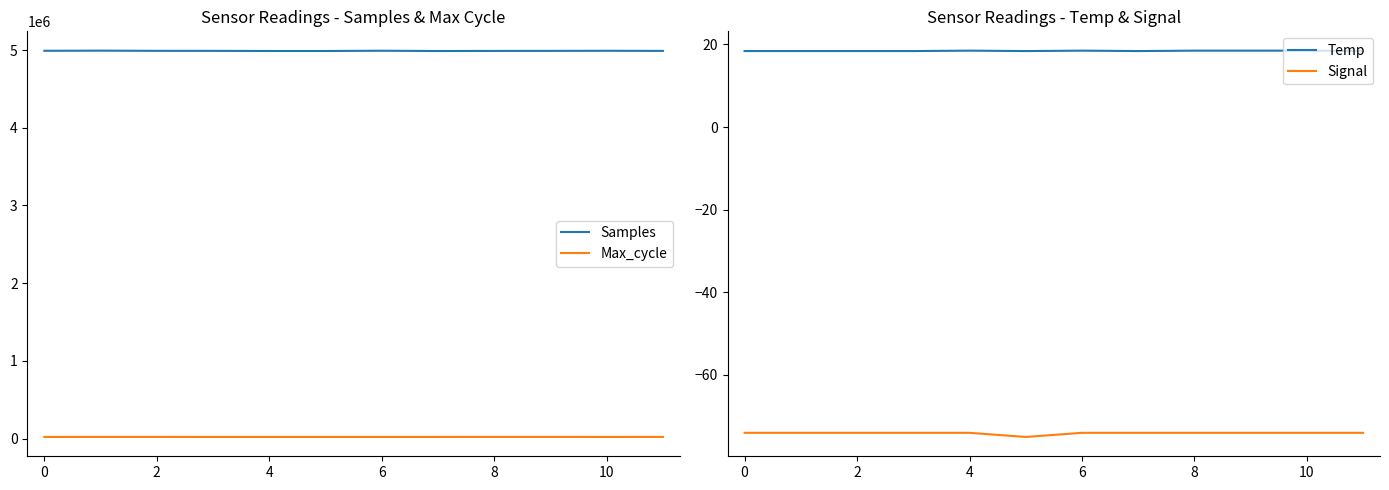

What is the lowest value of the Samples series?

4988271